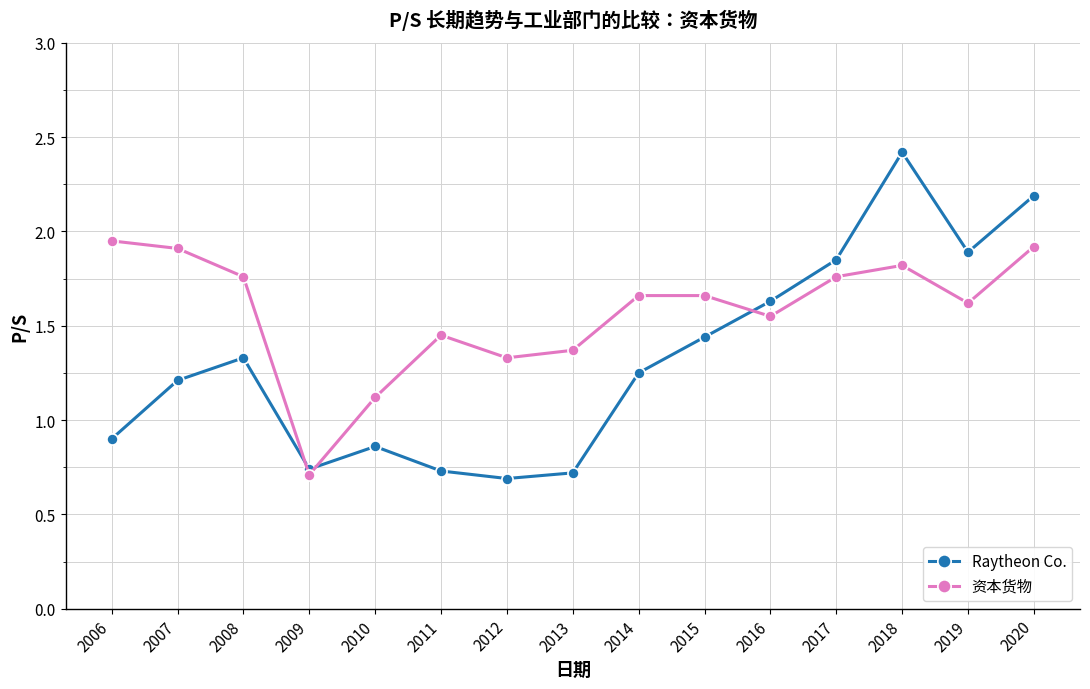

How many intersections are there between Raytheon Co. and 资本货物?

3